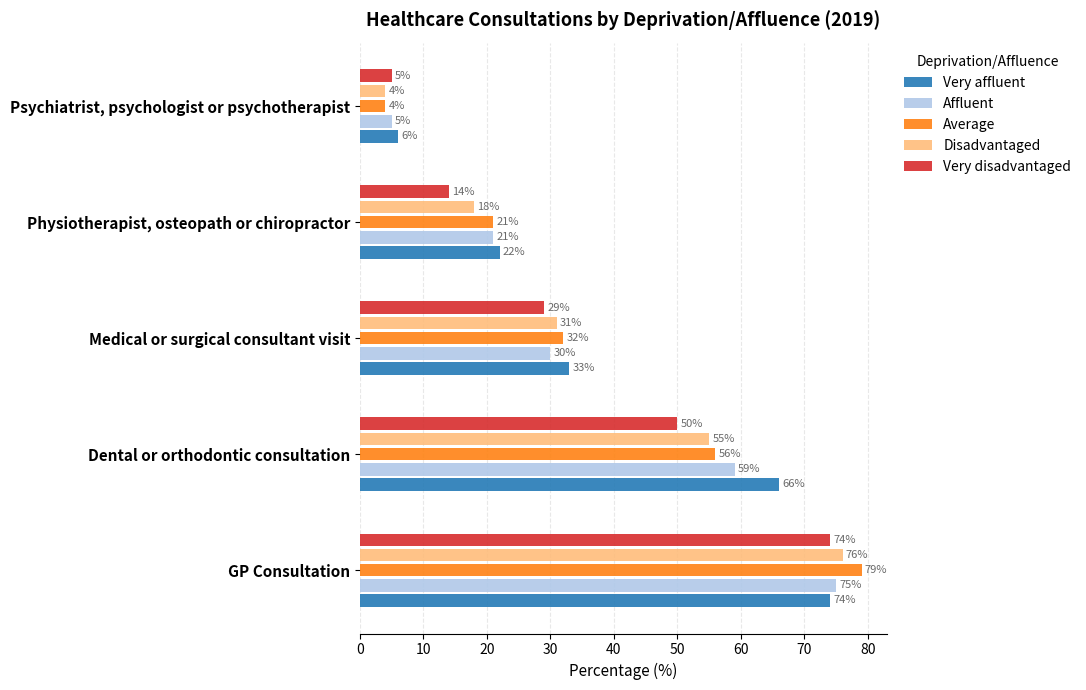

Count the Average values in the range 21 to 56.

3